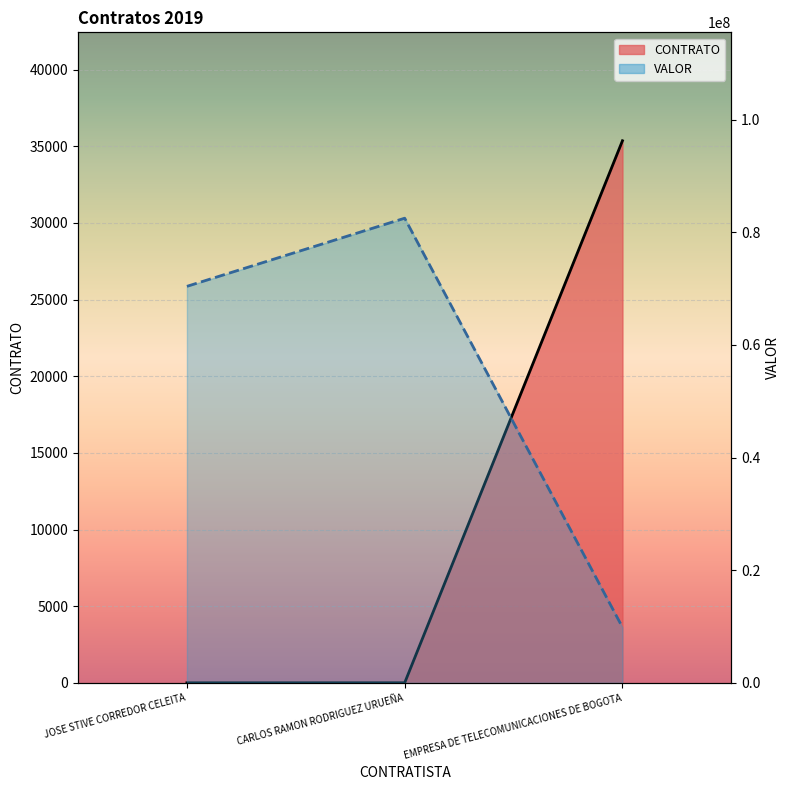

Which category has the highest value across all series?

CARLOS RAMON RODRIGUEZ URUEÑA